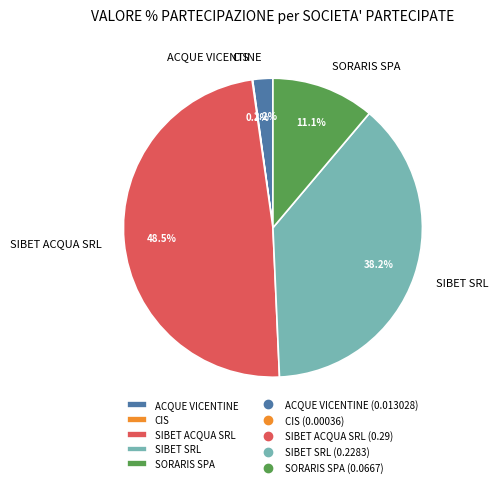

What is the largest slice in the pie chart?

SIBET ACQUA SRL